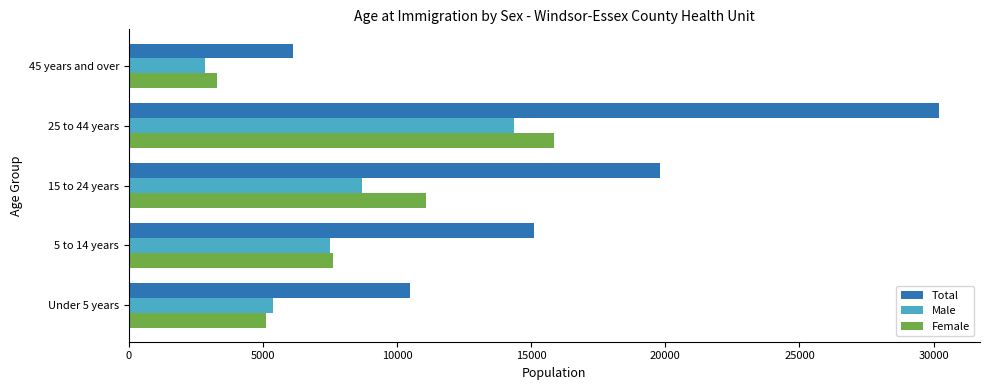

What is the sum of all Female values?

42980